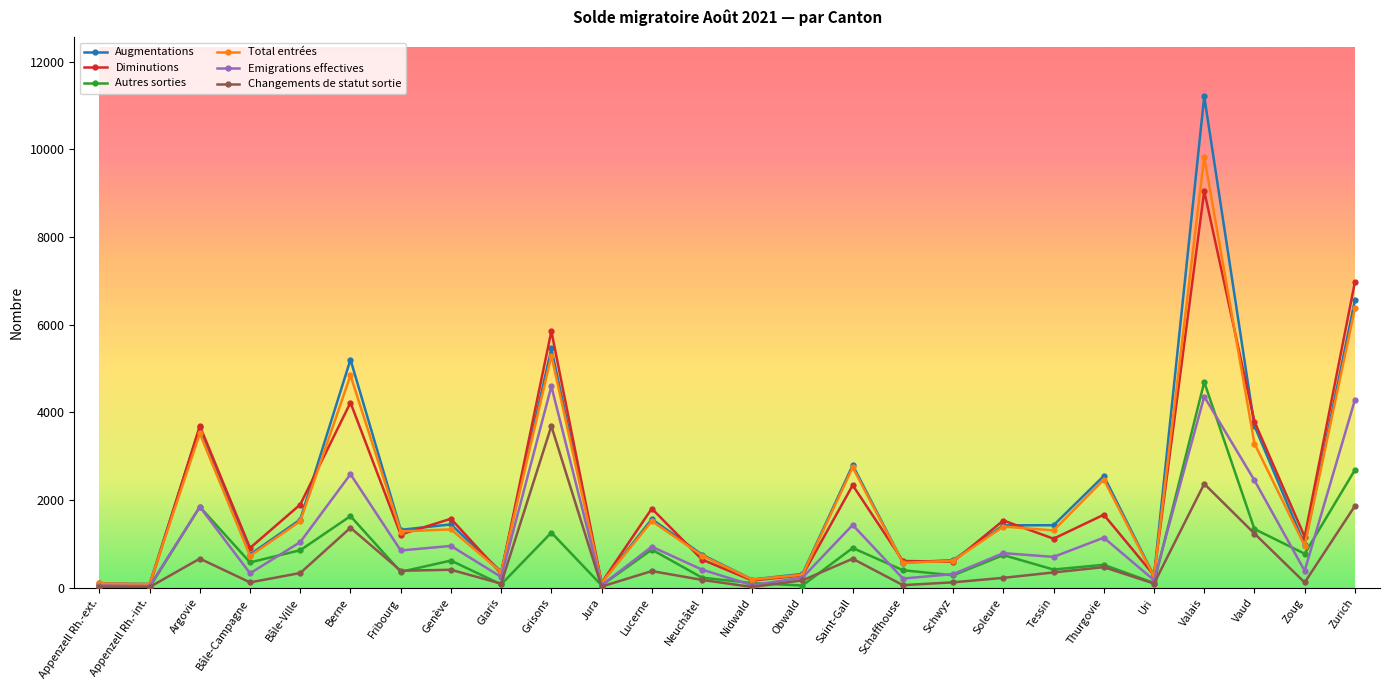

At which category does Augmentations reach its first local peak?

Argovie